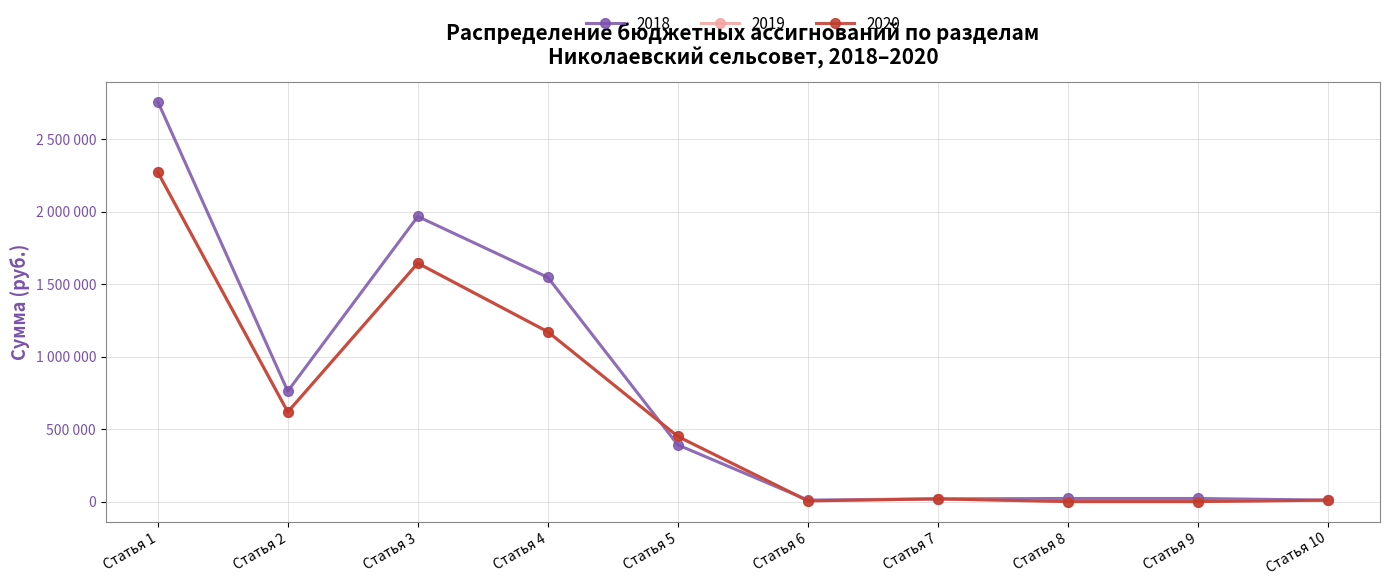

Reading right to left, transcribe all the data shown in this chart.

2018: 10000	21414	21414	18762	10258	391302	1547500	1967822	762000	2761236
2019: 10000	0	0	18762	5000	449538	1172000	1645300	618500	2273800
2020: 10000	0	0	18762	5000	449538	1172000	1645300	618500	2273800